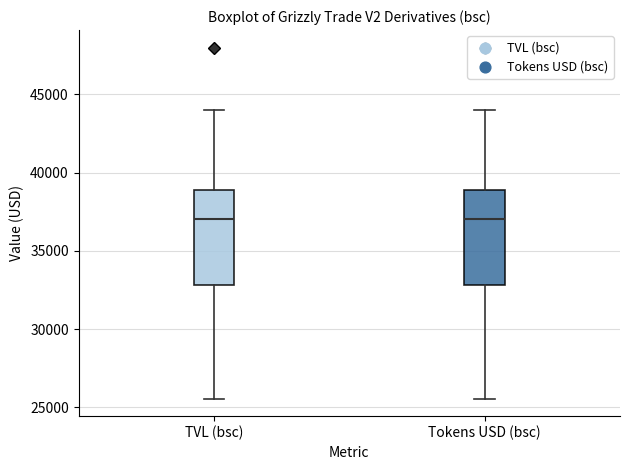

Reading left to right, transcribe this box plot: for each box, give where its median line is, the range the box spans, and where its two whiskers end, as read against the y-axis. The values are not printed on the chart, so give them approximately, as read against the axis.

TVL (bsc): median 37000, box 33000 to 39000, whiskers 25500 to 44000
Tokens USD (bsc): median 37000, box 33000 to 39000, whiskers 25500 to 44000